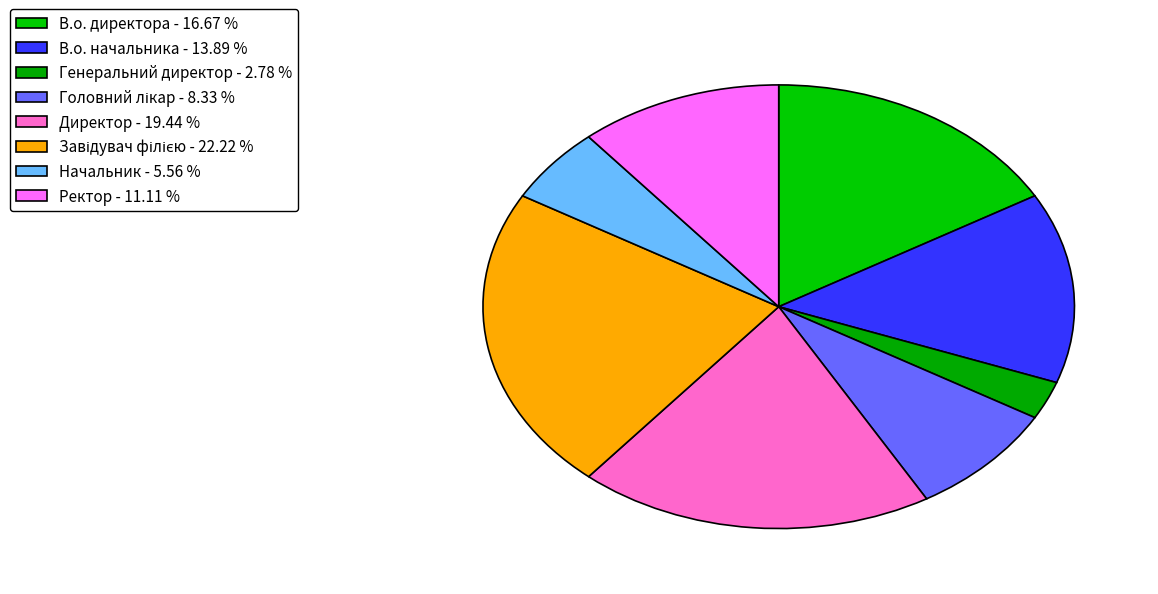

Rank the categories by value from highest to lowest.

Завідувач філією, Директор, В.о. директора, В.о. начальника, Ректор, Головний лікар, Начальник, Генеральний директор